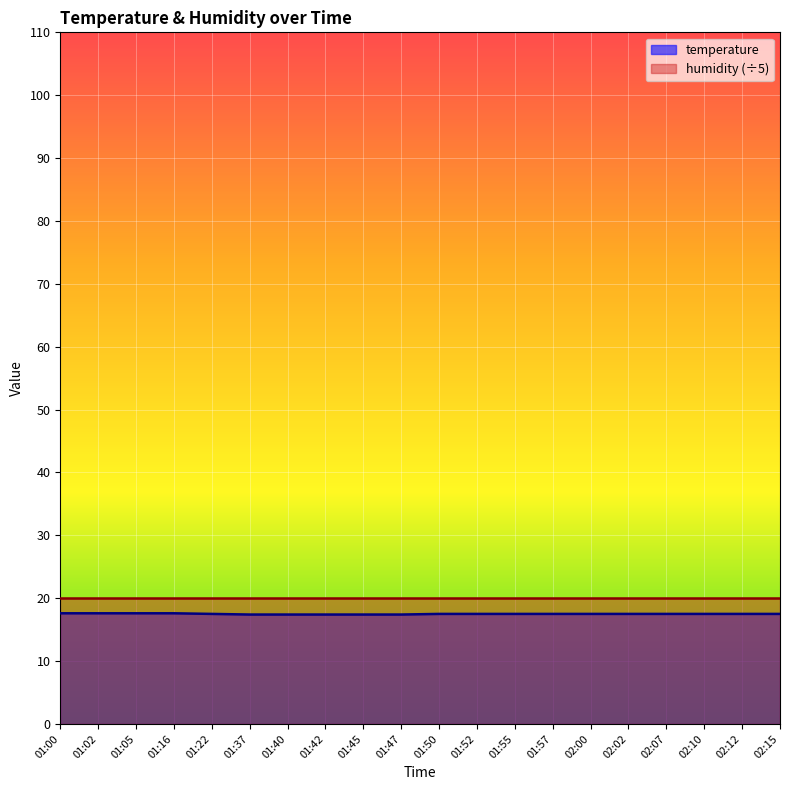

Reading left to right, list all the values displayed in this chart.

01:00=17.6	01:02=17.6	01:05=17.6	01:16=17.6	01:22=17.5	01:37=17.4	01:40=17.4	01:42=17.4	01:45=17.4	01:47=17.4	01:50=17.5	01:52=17.5	01:55=17.5	01:57=17.5	02:00=17.5	02:02=17.5	02:07=17.5	02:10=17.5	02:12=17.5	02:15=17.5